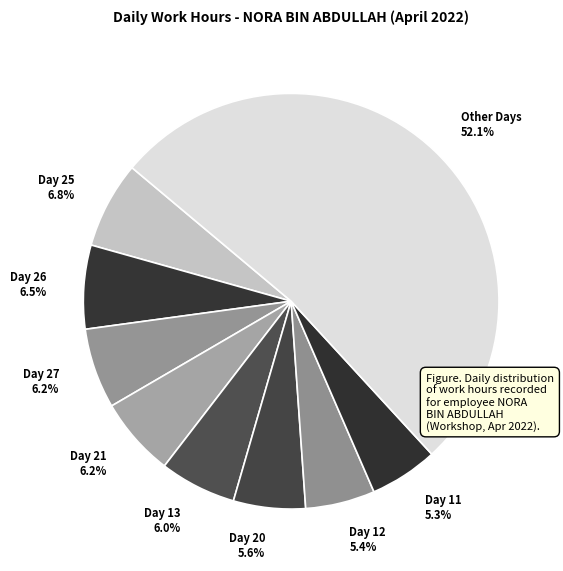

To the nearest percent, what is the difference between the largest and smallest slice percentages?

47%